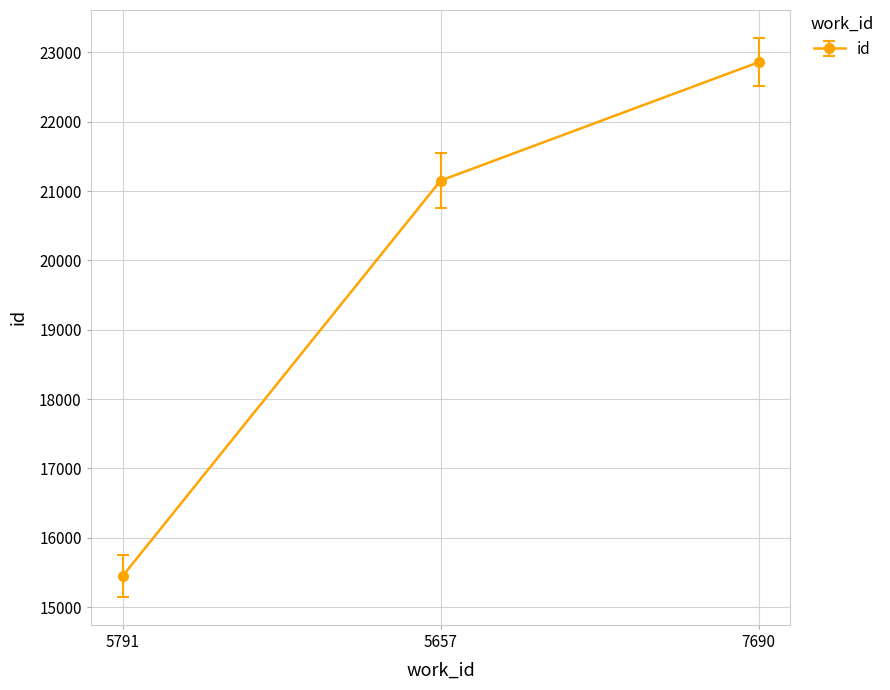

What is the value of the 2nd point from the left?

21152